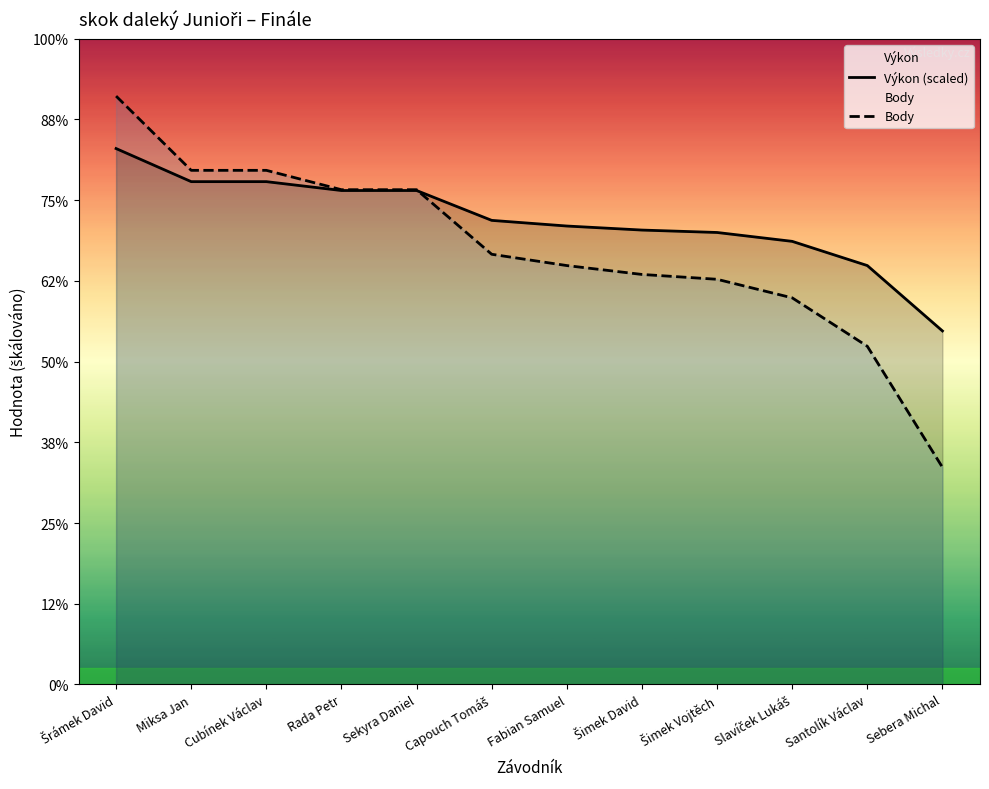

How many times do Body and Výkon (scaled) cross each other?

1